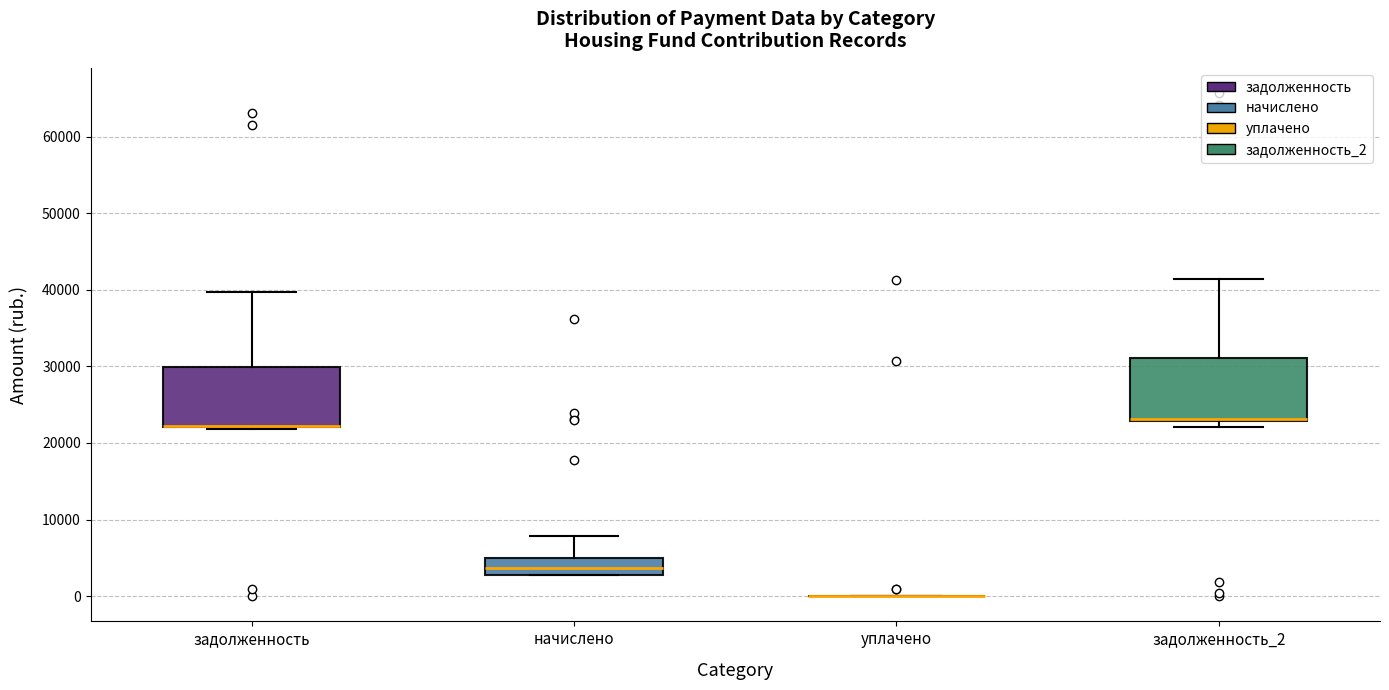

Reading left to right, transcribe this box plot: for each box, give where its median line is, the range the box spans, and where its two whiskers end, as read against the y-axis. The values are not printed on the chart, so give them approximately, as read against the axis.

задолженность: median 22000 (drawn on the box's lower edge), box 22000 to 30000, whiskers 22000 to 40000
начислено: median 4000, box 3000 to 5000, whiskers 3000 to 8000
уплачено: box collapsed to a line at 0, whiskers 0 to 0
задолженность_2: median 23000 (drawn on the box's lower edge), box 23000 to 31000, whiskers 22000 to 41000